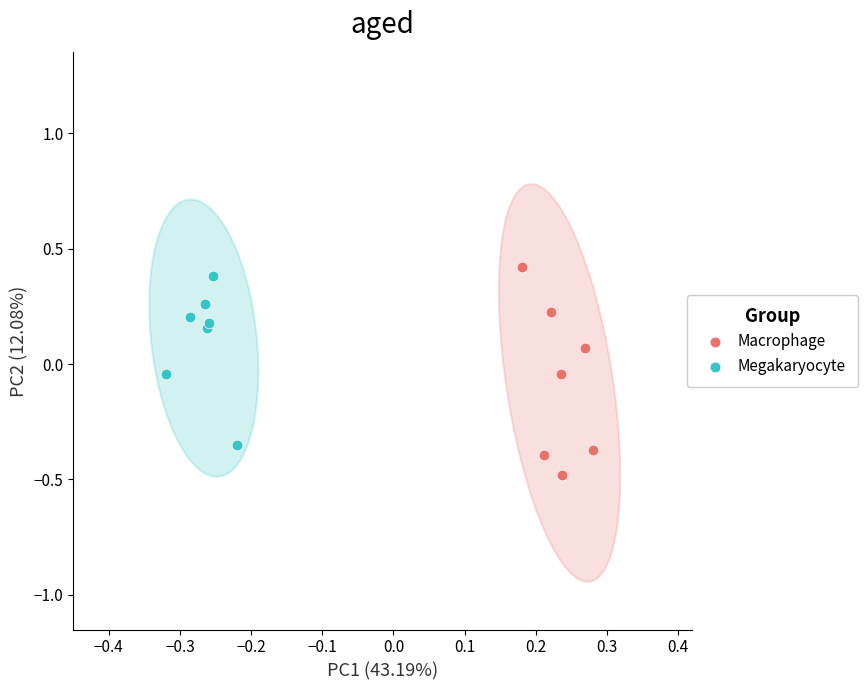

Which series has the largest Y range (max minus min)?

Macrophage